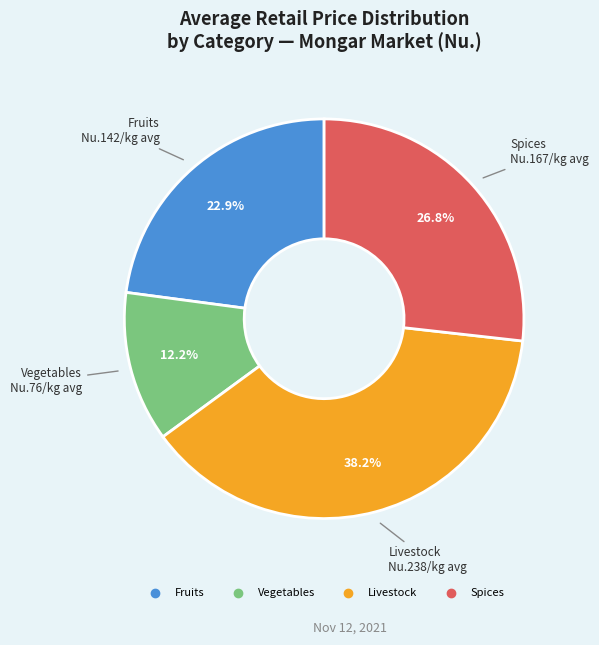

How many slices are in this pie chart?

4